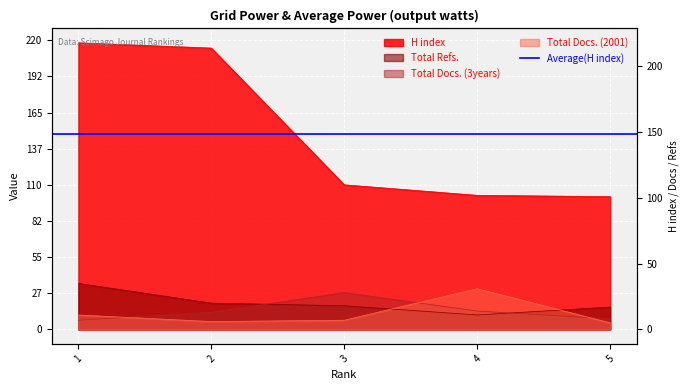

True or false: Total Refs. has more than 1 points higher than both neighbors.

False